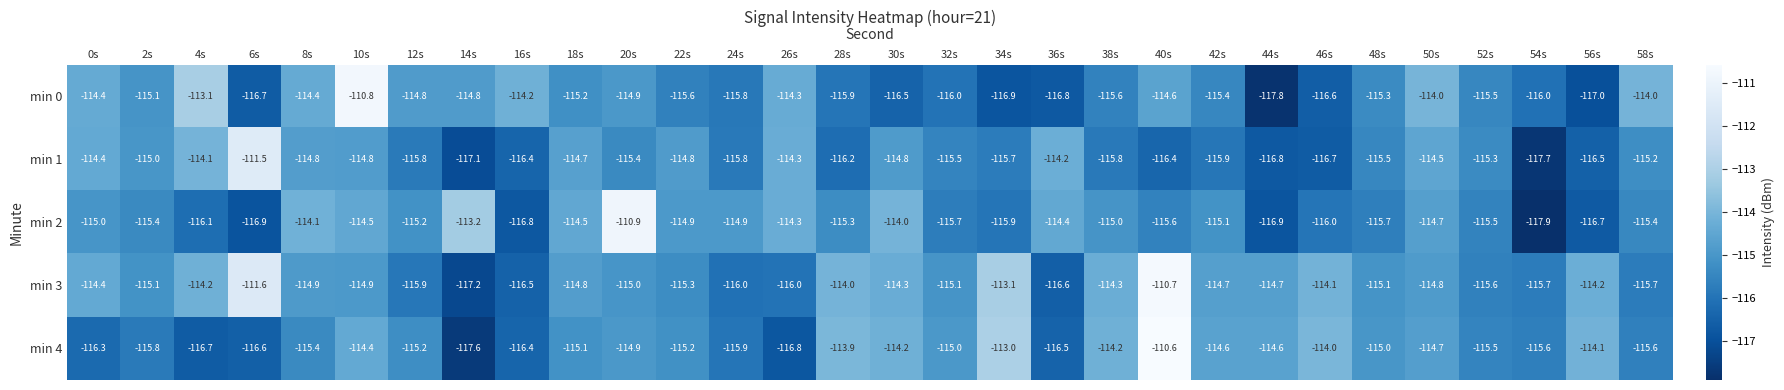

Count the number of data series in this chart.

5